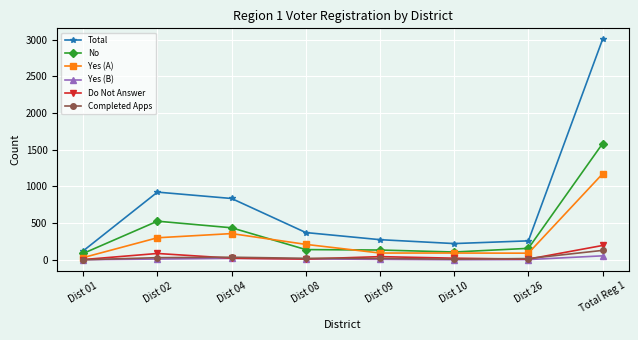

Does the chart display data point markers on the line(s)?

Yes